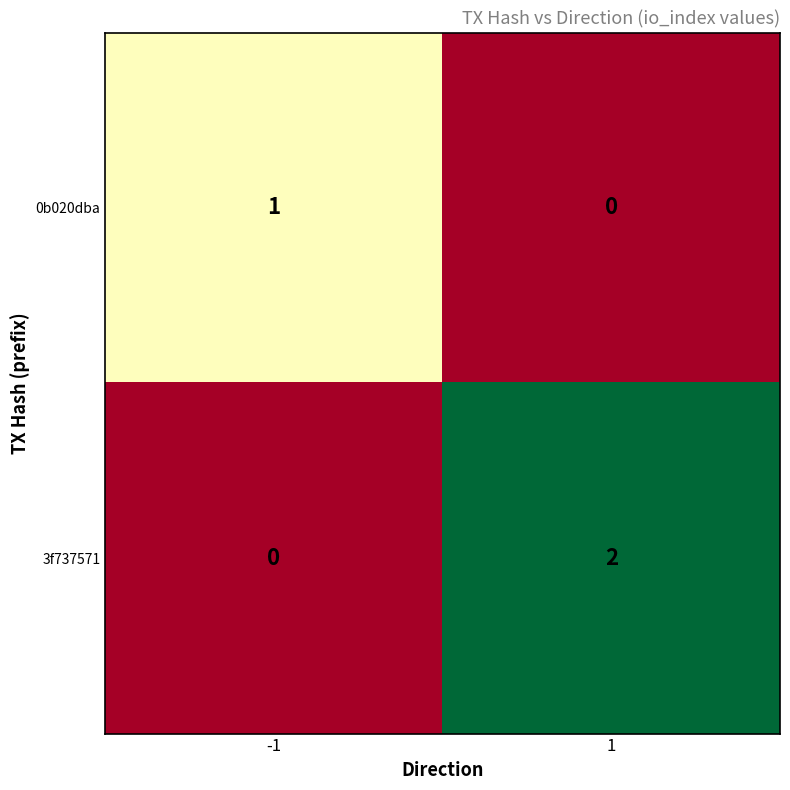

How many series are shown in this chart?

2